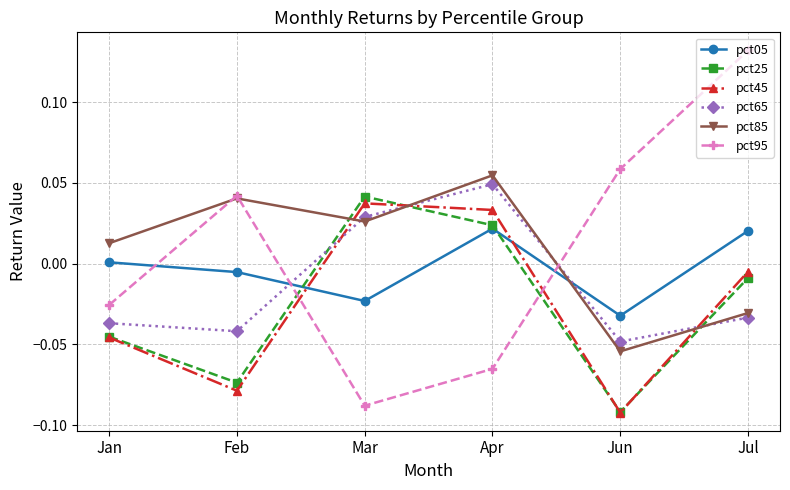

Is it true that pct95 equals -0.0 at Jan?

True